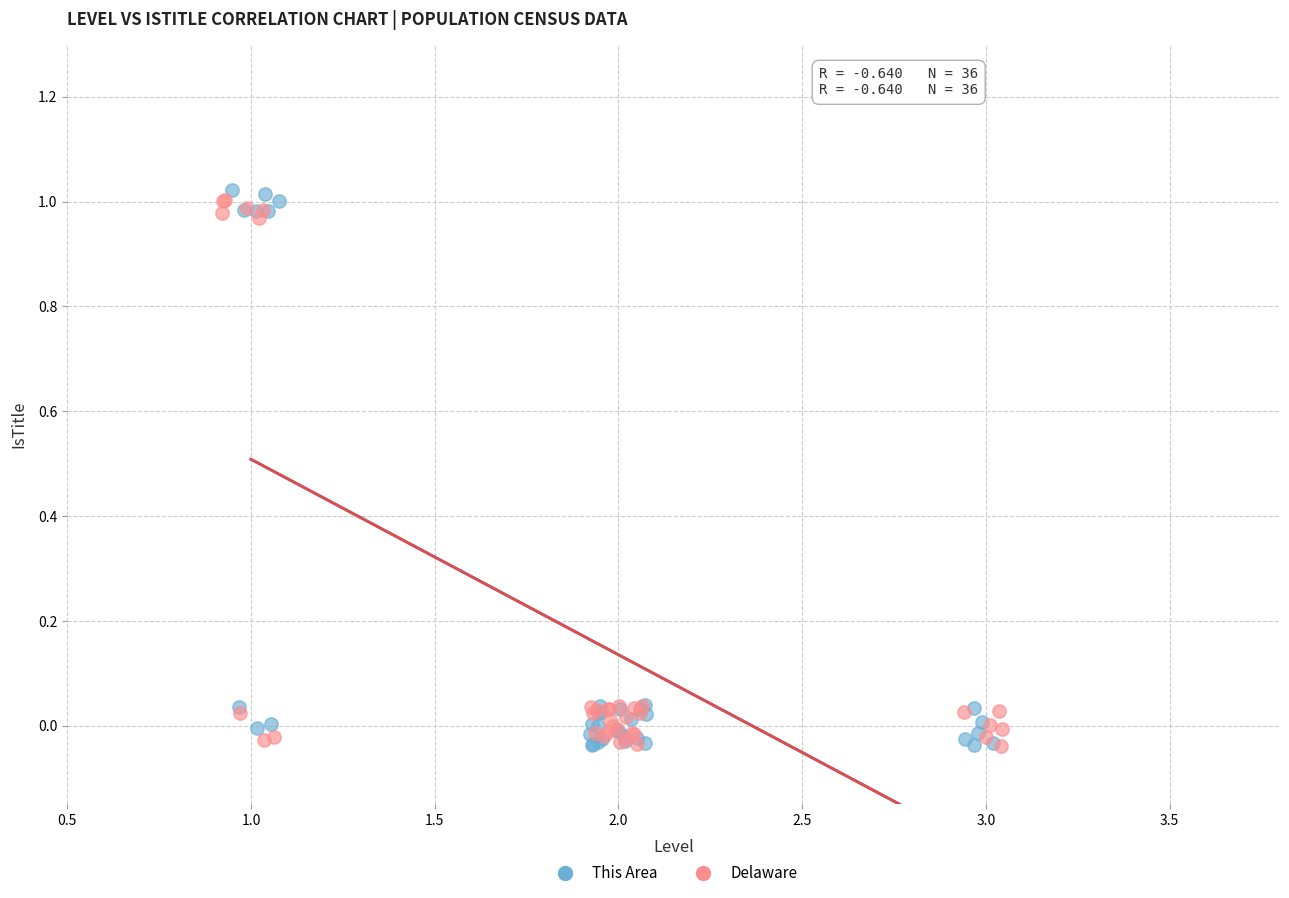

What are all the series names shown in the legend?

This Area, Delaware